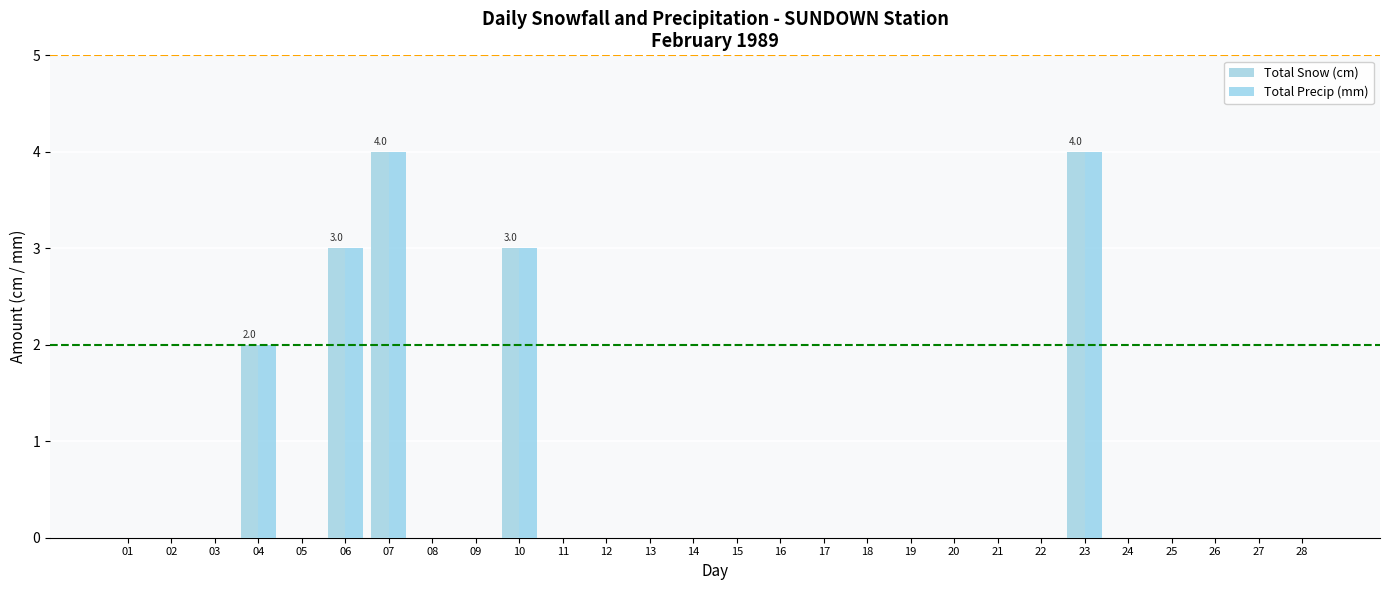

Are the bars grouped side by side (vs. stacked)?

Yes